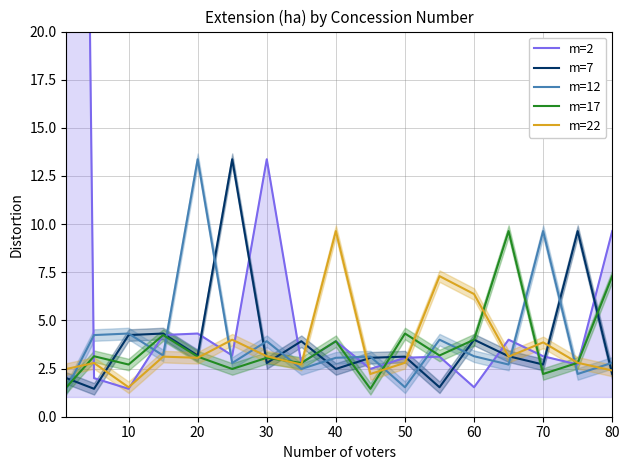

Which series has the widest spread of values?

m=2